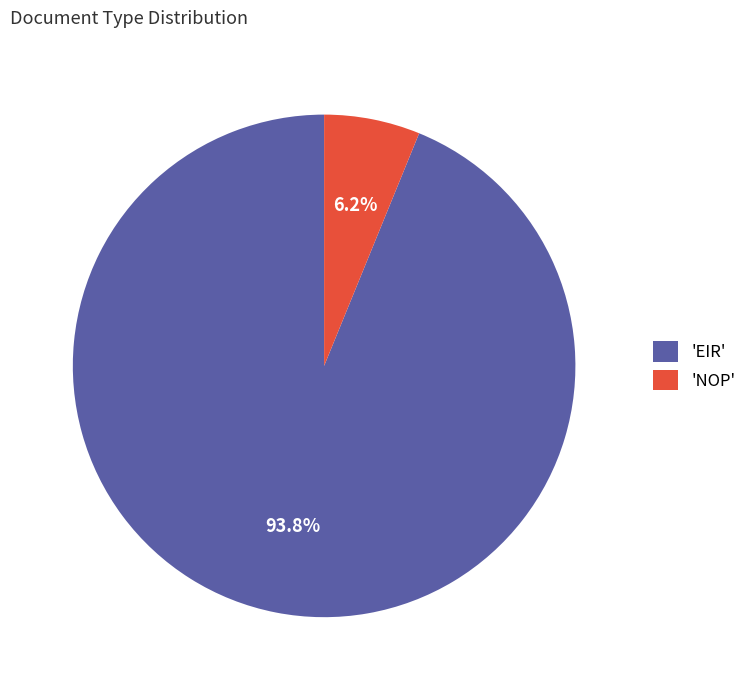

Between 'NOP' and 'EIR', which is larger?

'EIR'